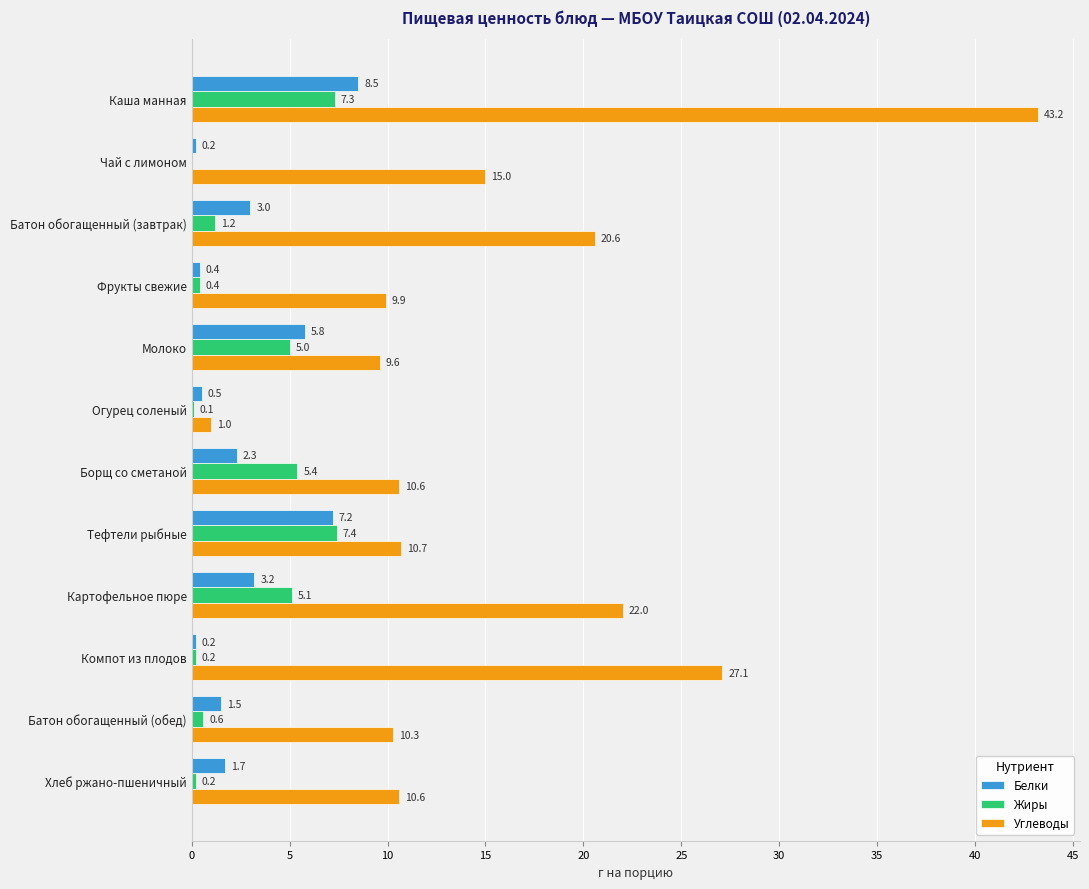

What is the sum of all Жиры values?

32.9